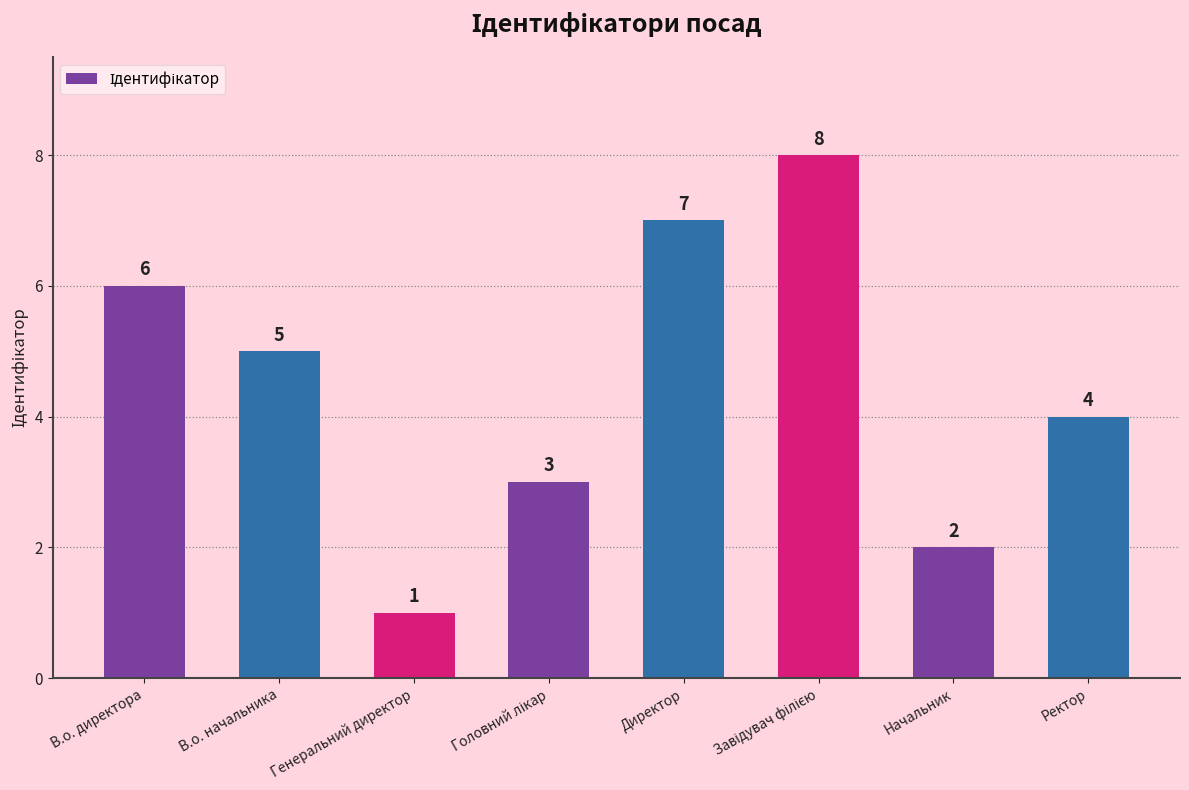

What is the label of the 6th bar from the right?

Генеральний директор